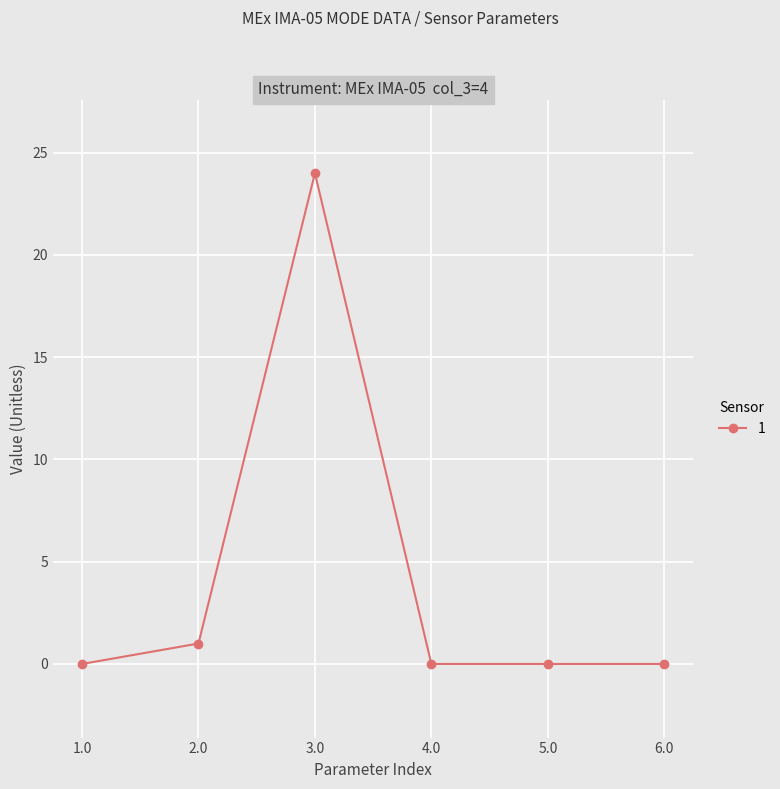

At which category does the chart reach its peak across all series?

3.0